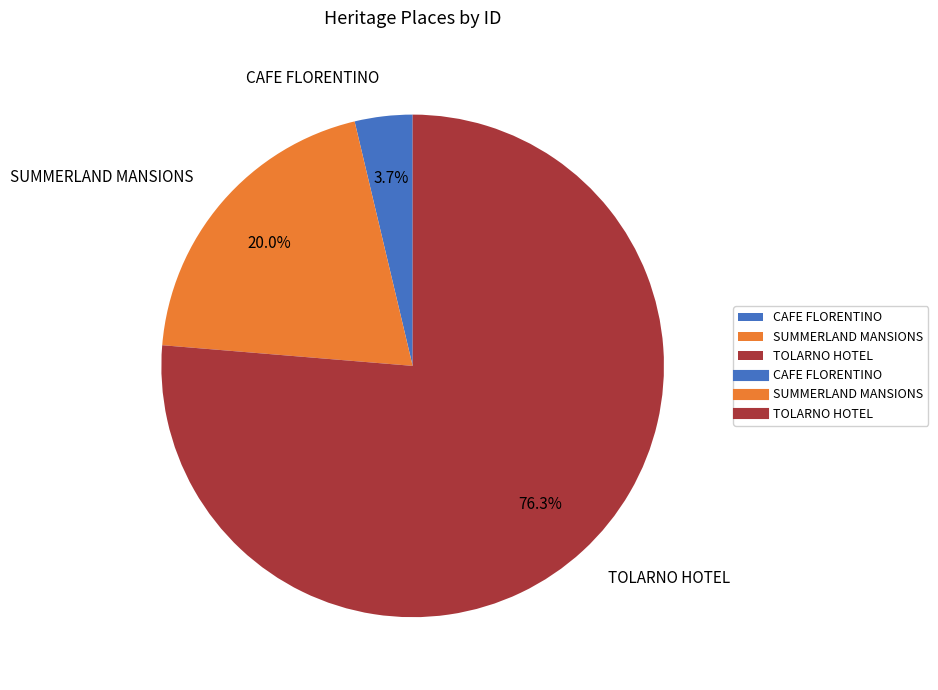

Between CAFE FLORENTINO and TOLARNO HOTEL, which is larger?

TOLARNO HOTEL